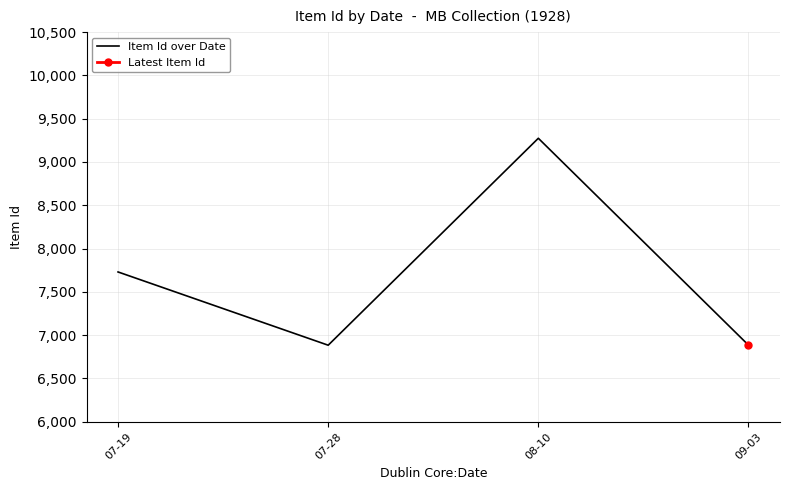

Reading left to right, list all the values displayed in this chart.

07-19=7730	07-28=6884	08-10=9274	09-03=6885